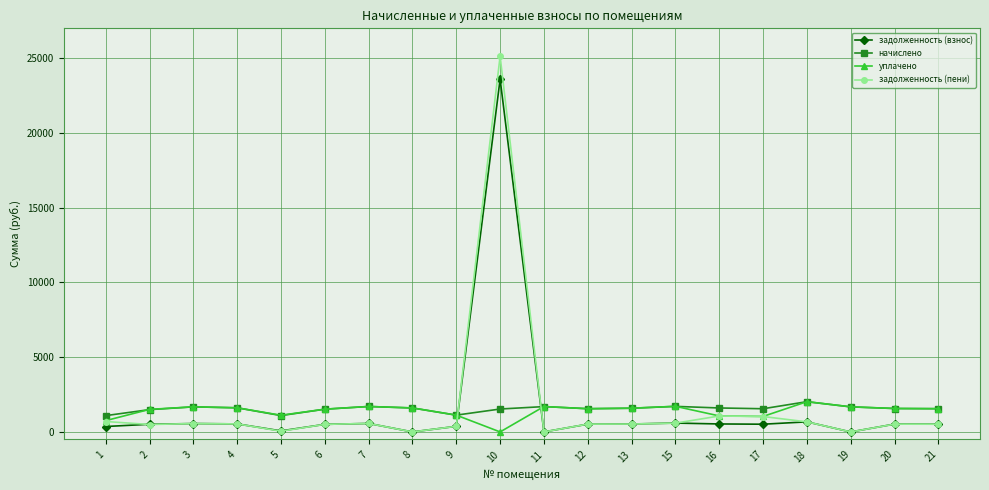

How many times do уплачено and задолженность (взнос) cross each other?

2